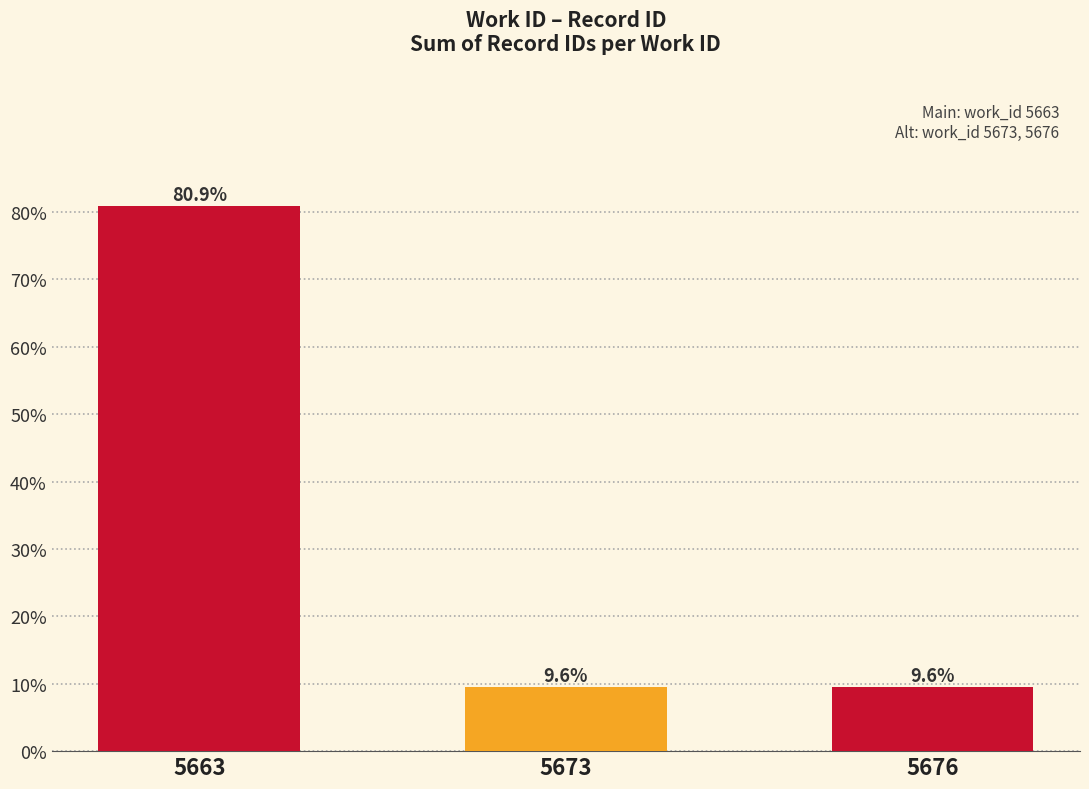

How many series are shown in this chart?

1